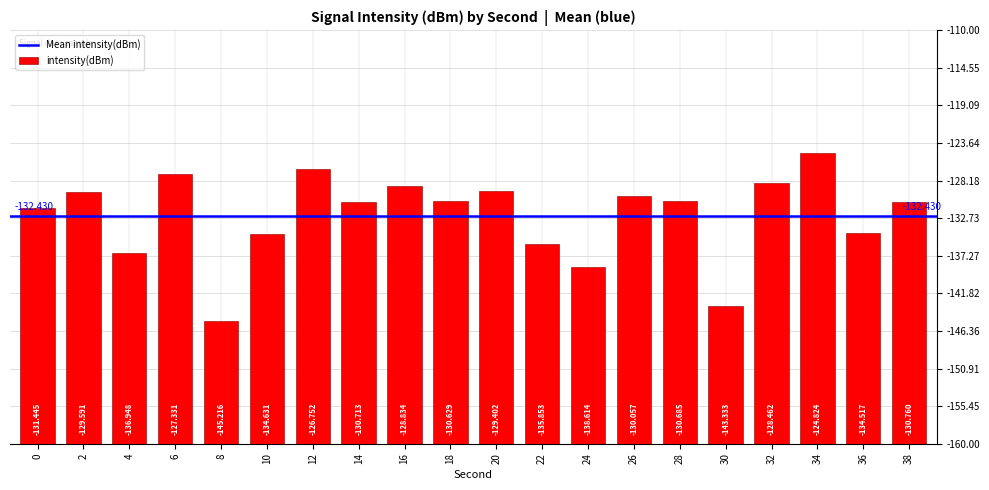

What is the change in value from 28 to 36?

-3.8